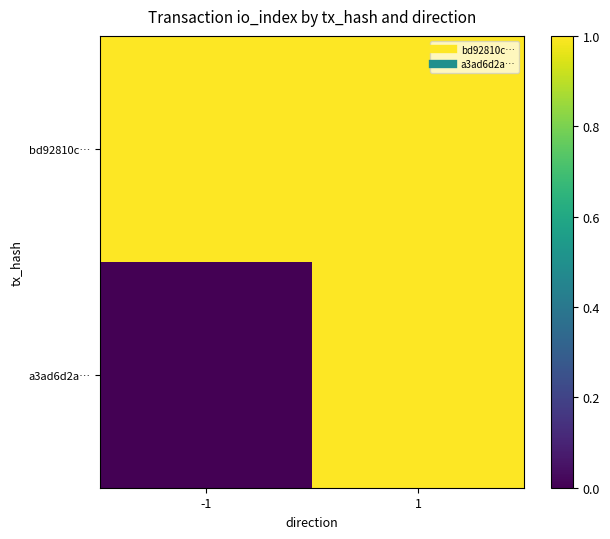

Reading left to right, what are all the values shown in this chart?

bd92810c…: -1=1	1=1
a3ad6d2a…: -1=0	1=1